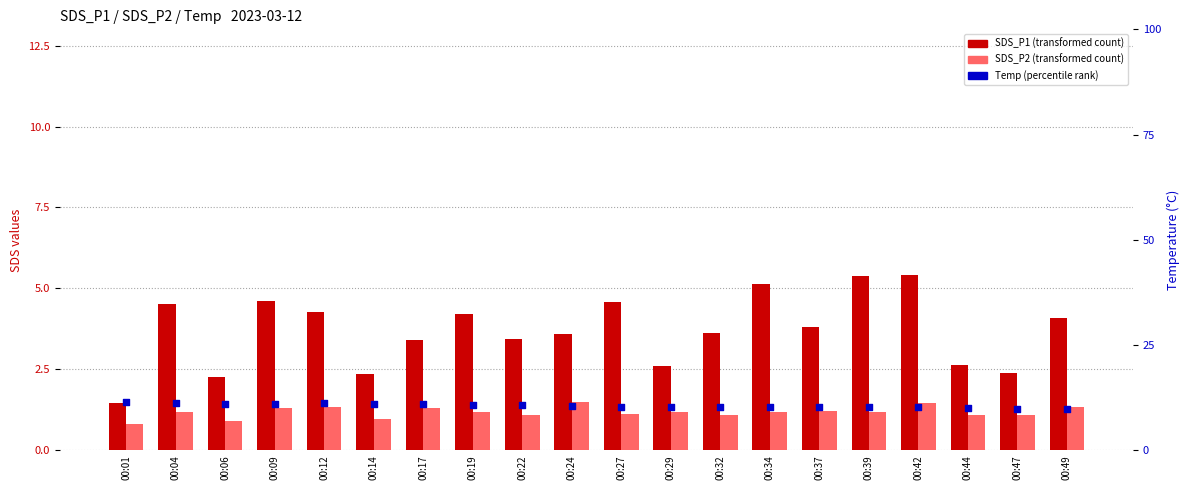

At how many categories does at least one series exceed 9?

20